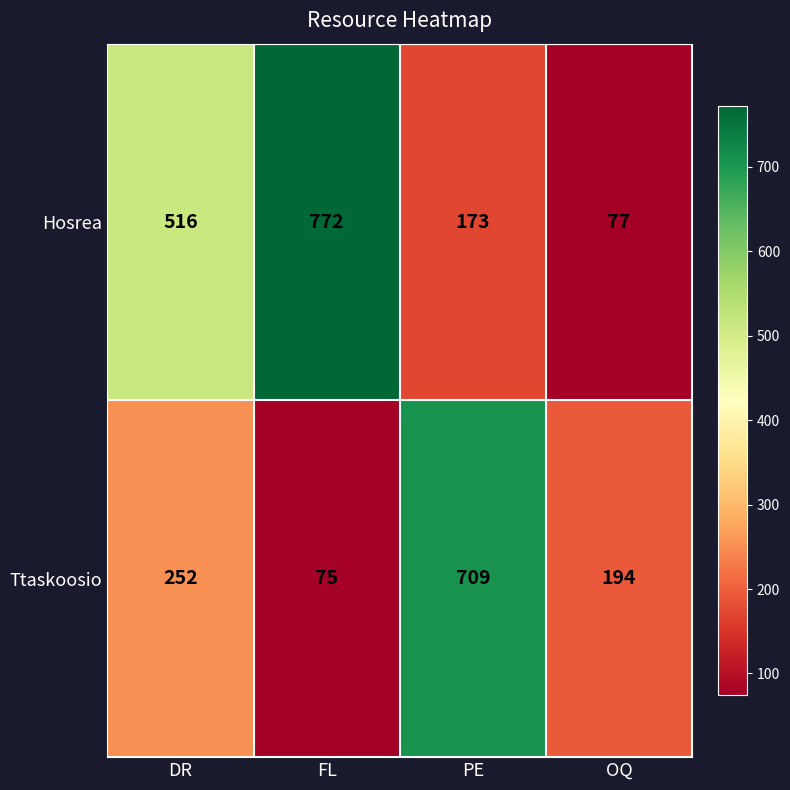

At which label is Ttaskoosio closest to 392?

DR